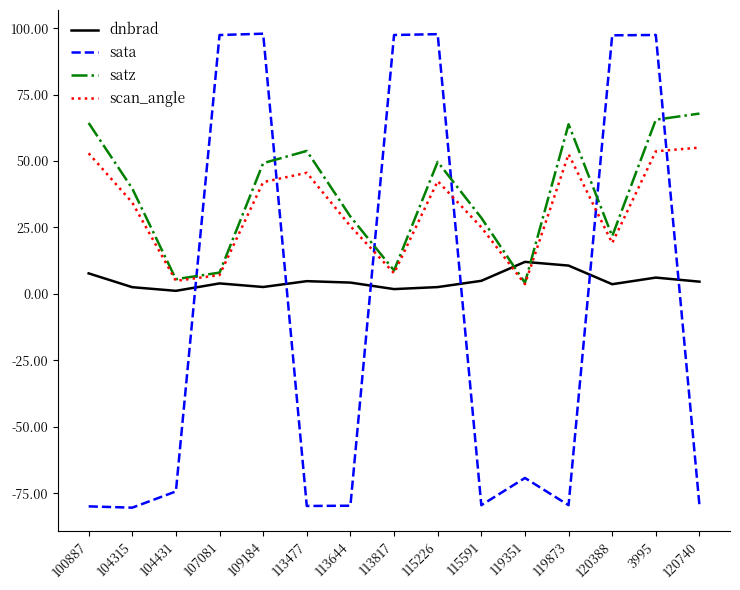

Is it true that scan_angle equals 42.0 at 109184?

True